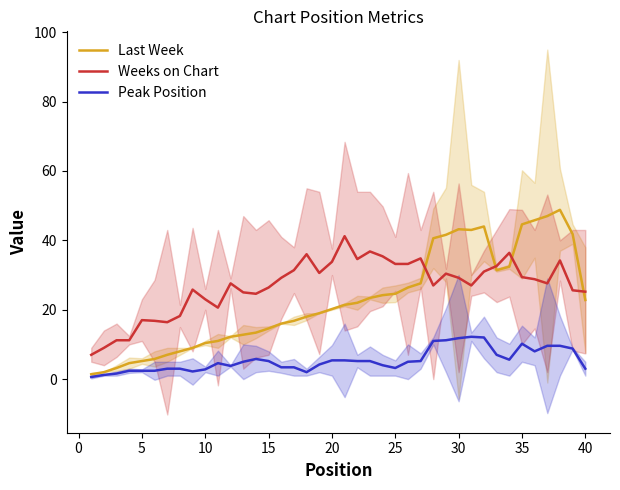

What is the maximum value for Peak Position?

12.2